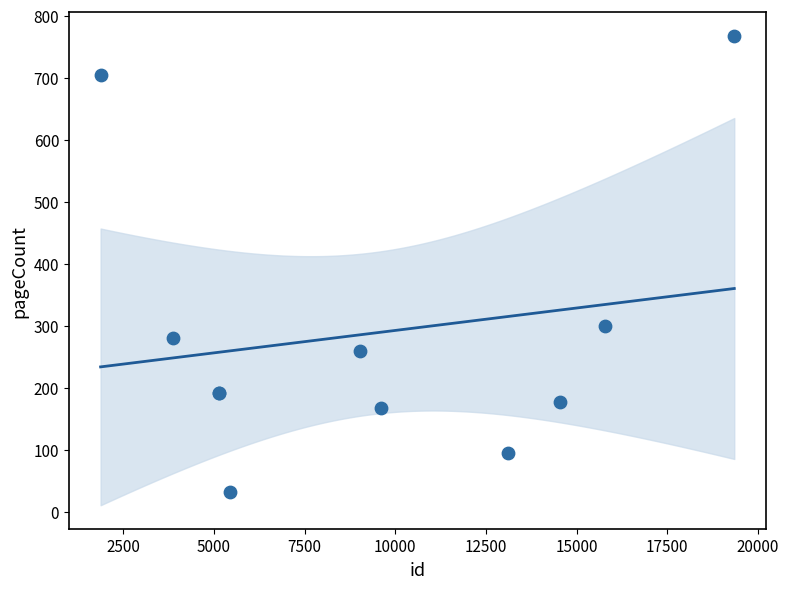

What Y value in the scatter plot is closest to 400?

300